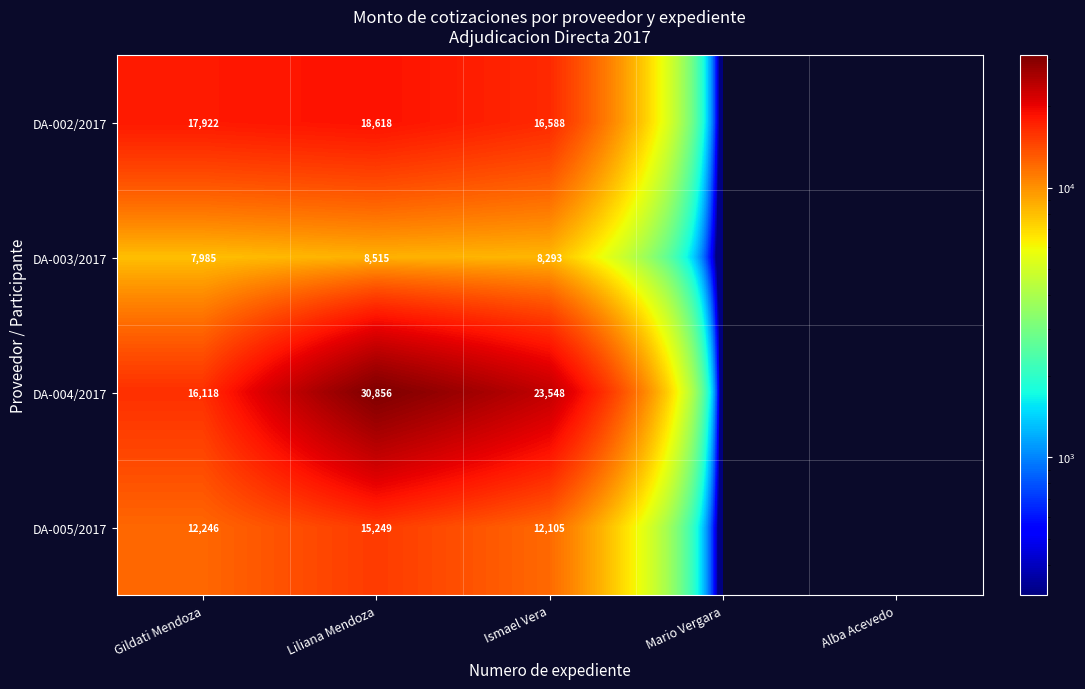

At Gildati Mendoza, list the series in order from largest to smallest.

DA-002/2017, DA-004/2017, DA-005/2017, DA-003/2017